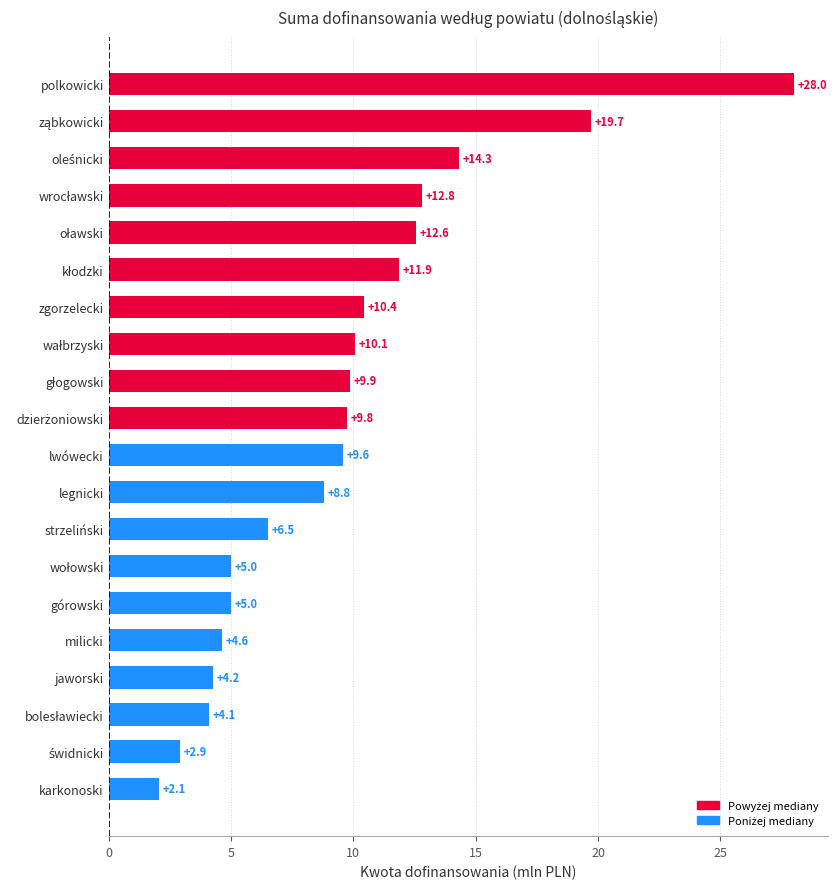

What value does the data have at milicki?

4.6